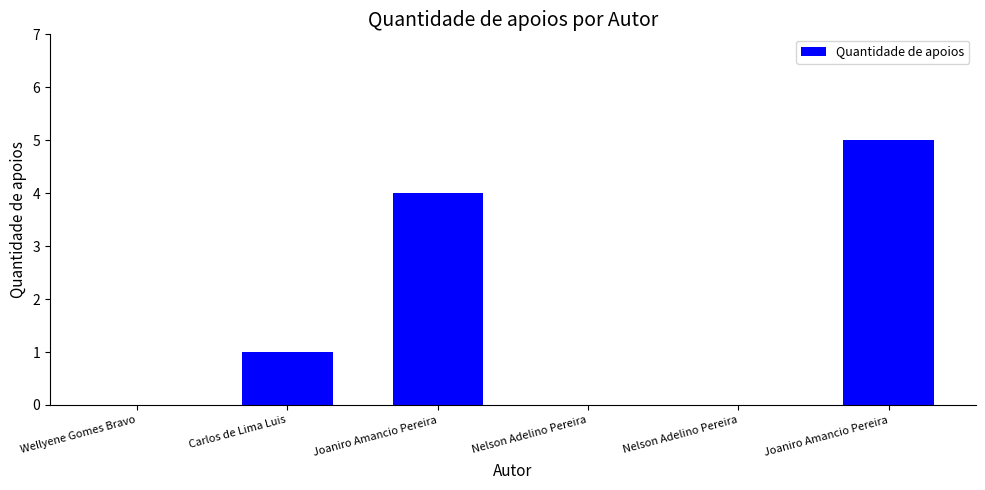

At which label does the data first exceed 1?

Joaniro Amancio Pereira